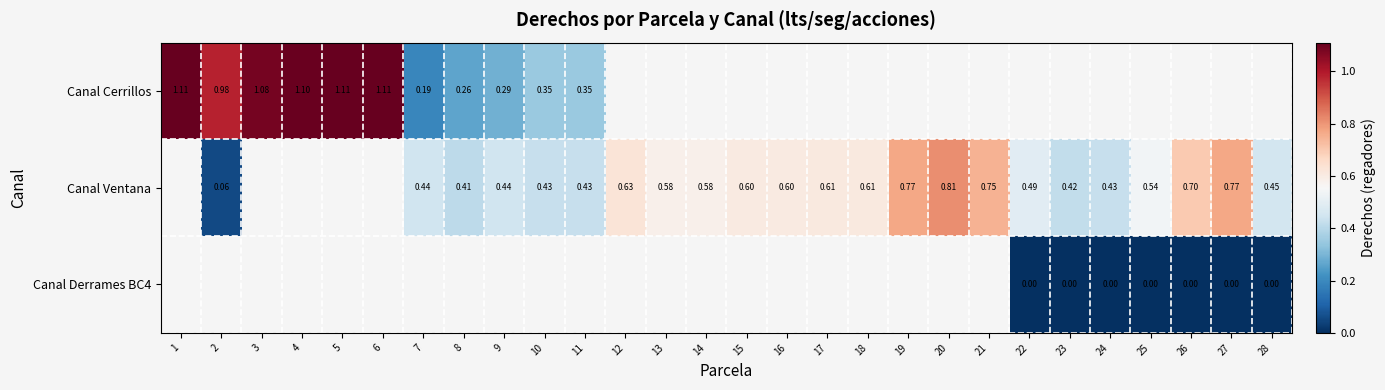

At which label does Canal Cerrillos reach its minimum?

7